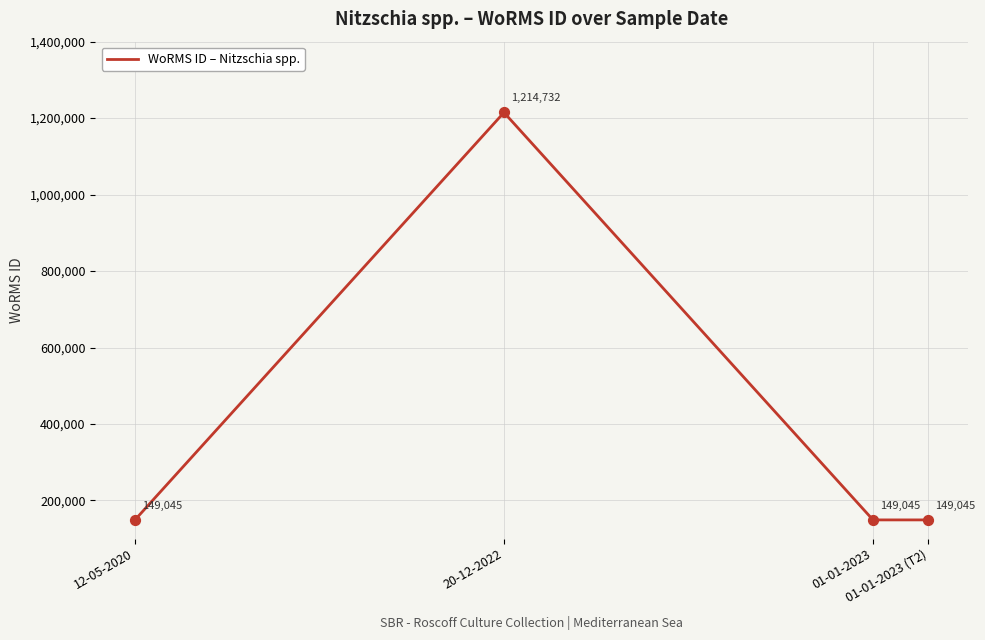

Approximately how many times larger is the value at 01-01-2023 (T2) compared to 01-01-2023?

1.0